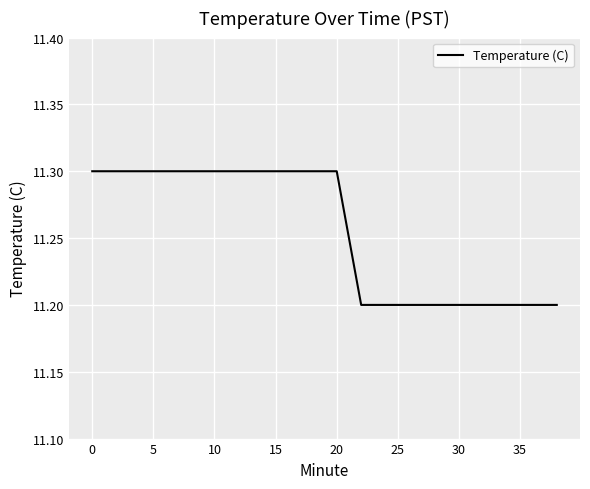

What is the minimum value shown in the chart?

11.2